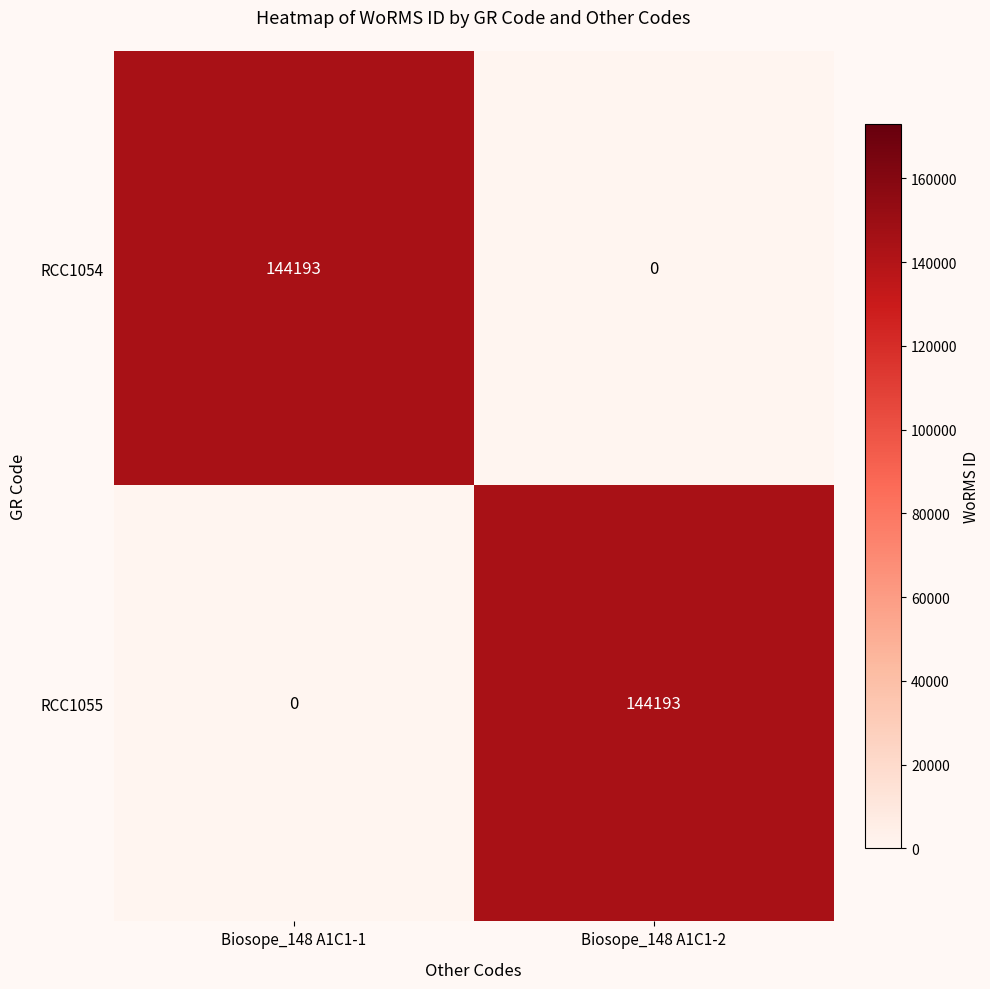

Rank the categories by RCC1054 value from highest to lowest.

Biosope_148 A1C1-1, Biosope_148 A1C1-2